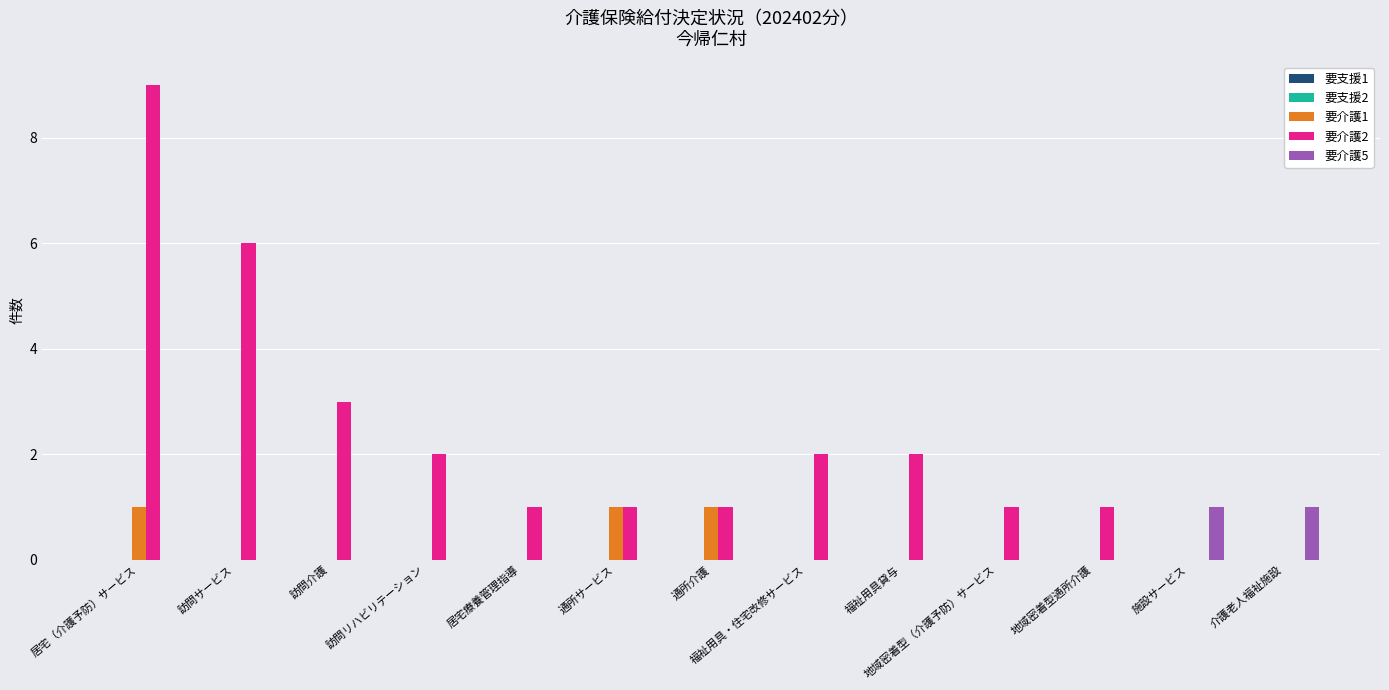

Which series changed the most between 福祉用具貸与 and 地域密着型（介護予防）サービス?

要介護2